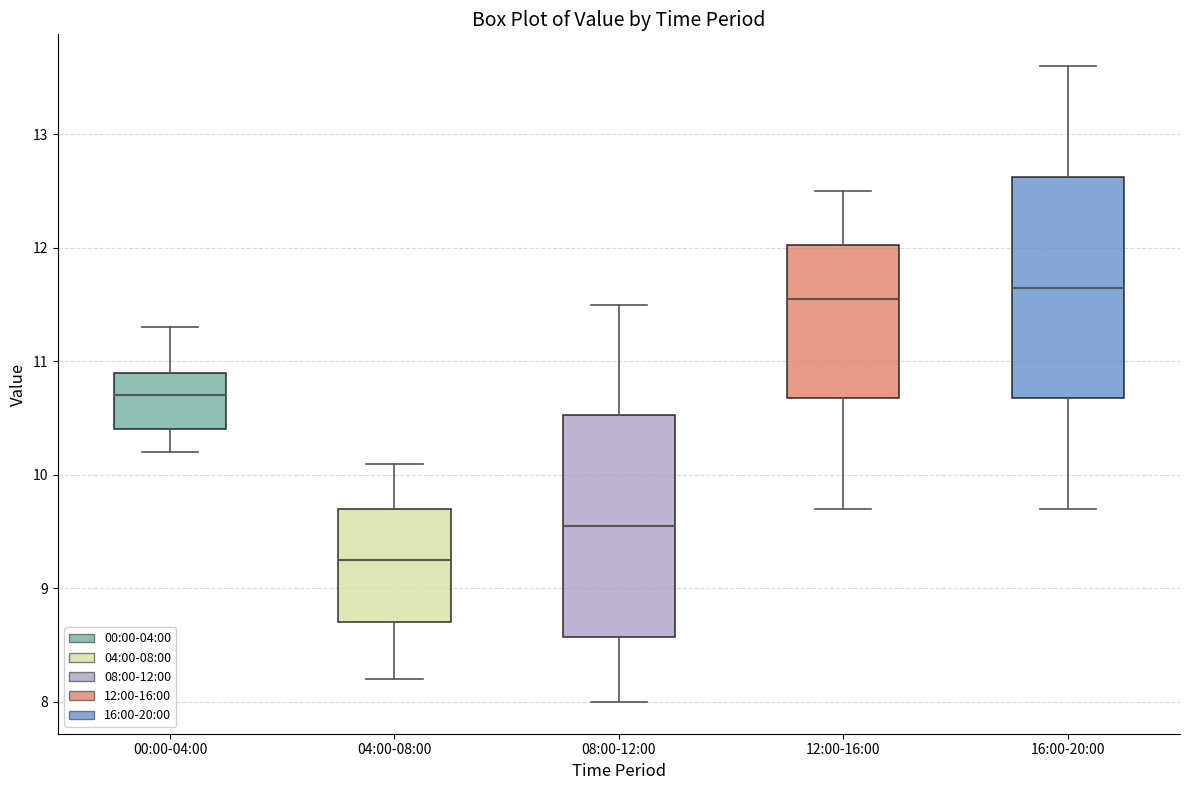

Reading left to right, read every box against the y-axis: the position of its median line, the range the box covers, and the ends of its whiskers. The values are not printed on the chart, so give them approximately, as read against the axis.

00:00-04:00: median 10.7, box 10.4 to 10.9, whiskers 10.2 to 11.3
04:00-08:00: median 9.3, box 8.7 to 9.7, whiskers 8.2 to 10.1
08:00-12:00: median 9.6, box 8.6 to 10.5, whiskers 8.0 to 11.5
12:00-16:00: median 11.6, box 10.7 to 12.0, whiskers 9.7 to 12.5
16:00-20:00: median 11.7, box 10.7 to 12.6, whiskers 9.7 to 13.6